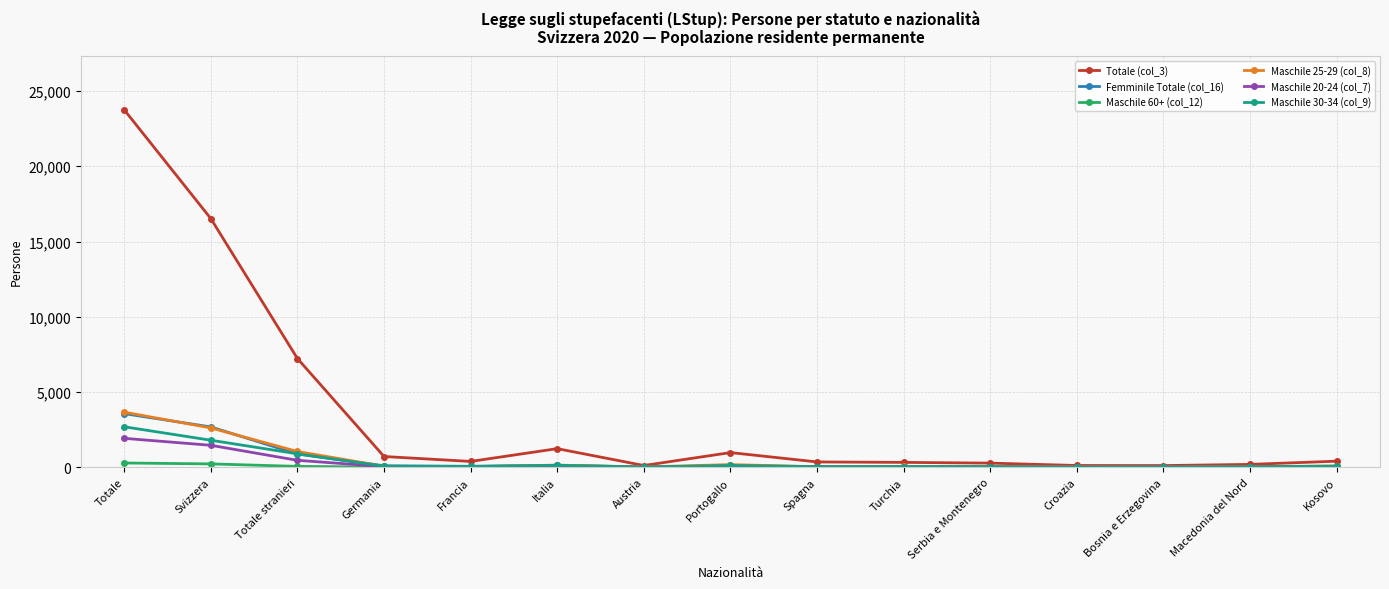

What position from the left is Macedonia del Nord?

14